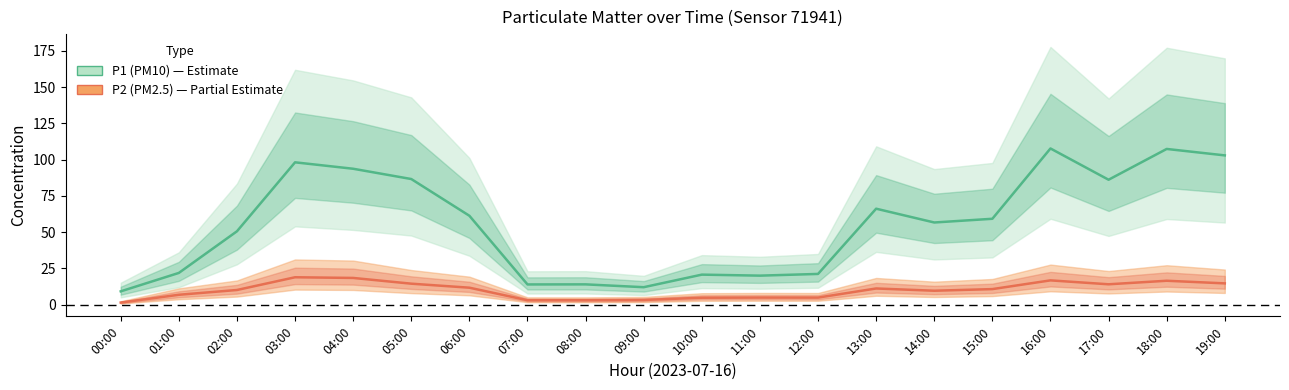

The P1 (PM10) series shows 26.8 at 03:00. True or false?

False